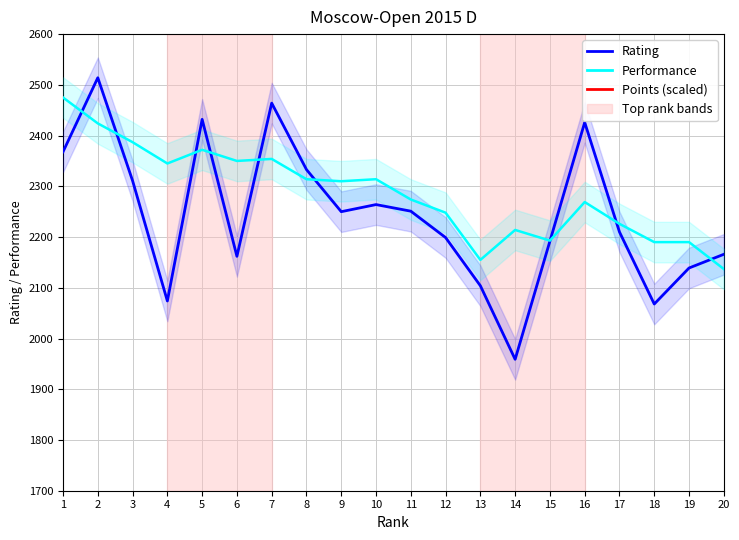

The value of Performance at 1 is 669. True or false?

False